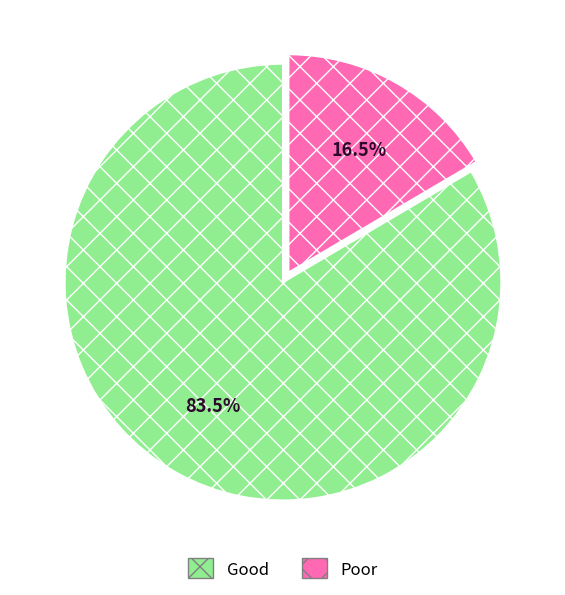

Which category has the biggest portion of the pie?

Good